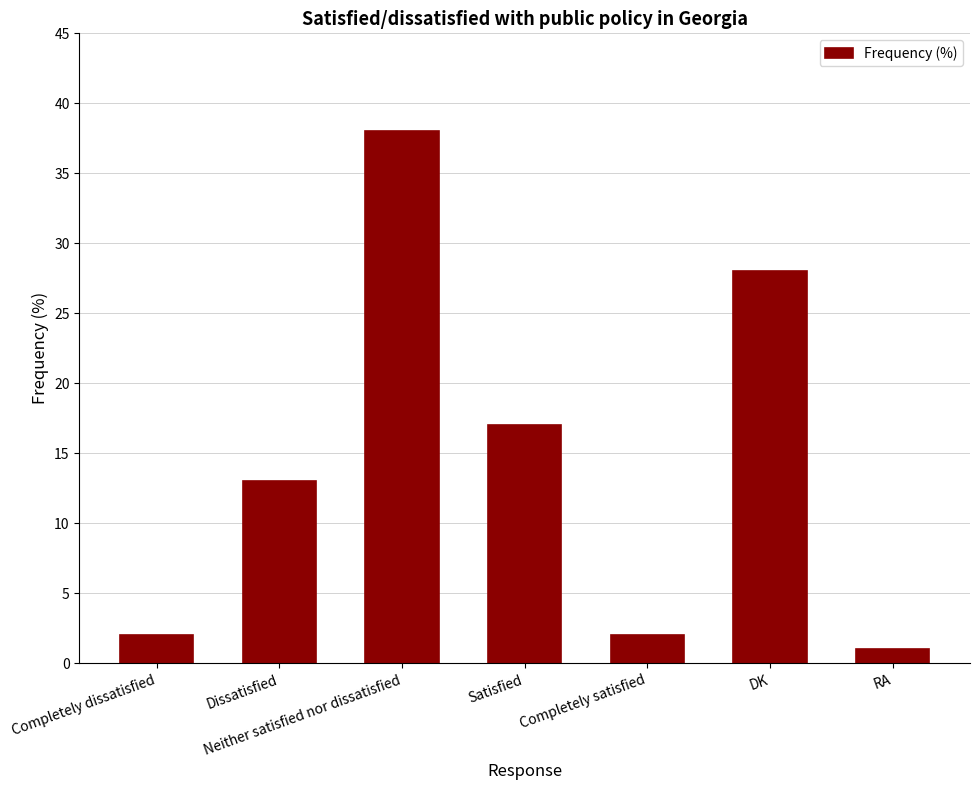

The value at Dissatisfied is 8. True or false?

False